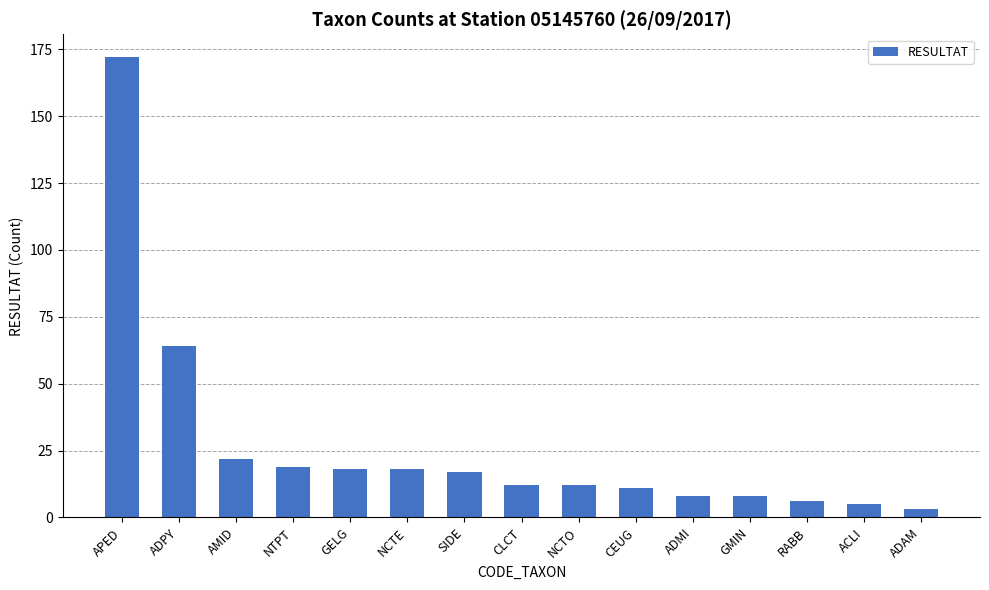

What position from the right is NTPT?

12